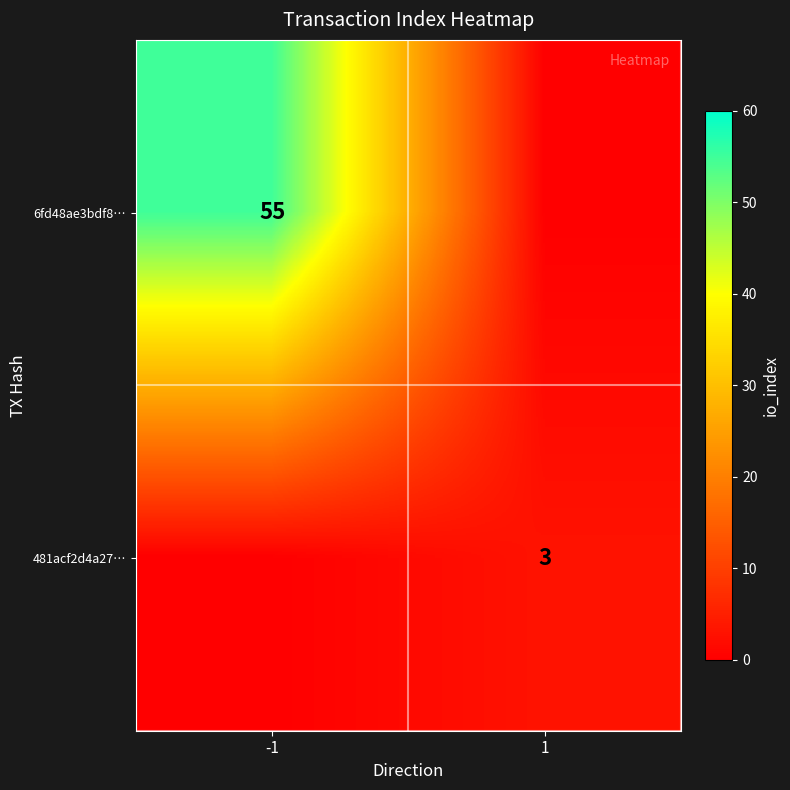

Is the value of 481acf2d4a27… at 1 greater than the value of 6fd48ae3bdf8… at -1?

No